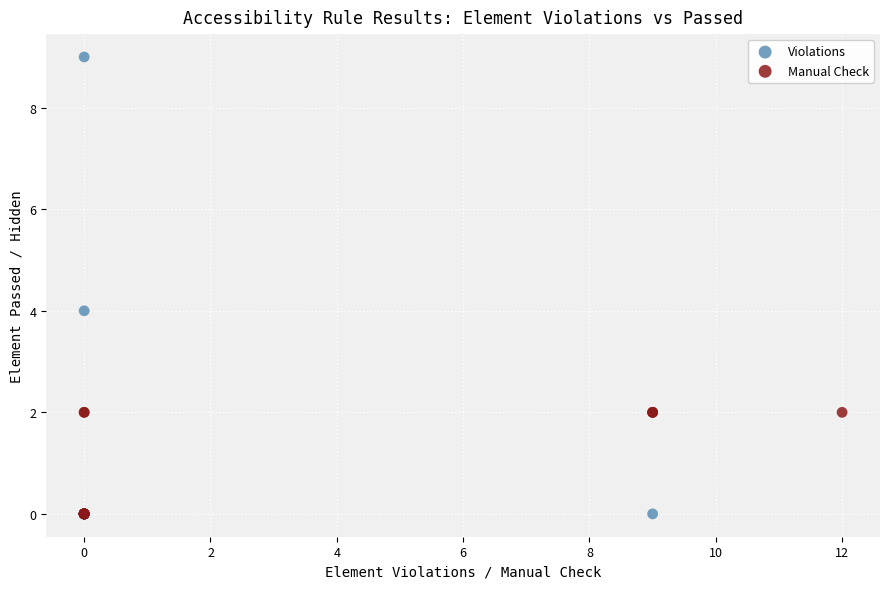

Which series reaches the maximum Y coordinate?

Violations